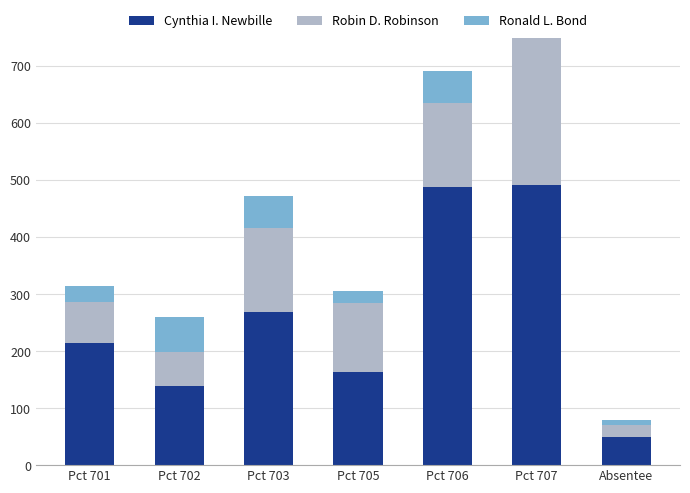

Is it true that Cynthia I. Newbille equals 701 at Pct 707?

False